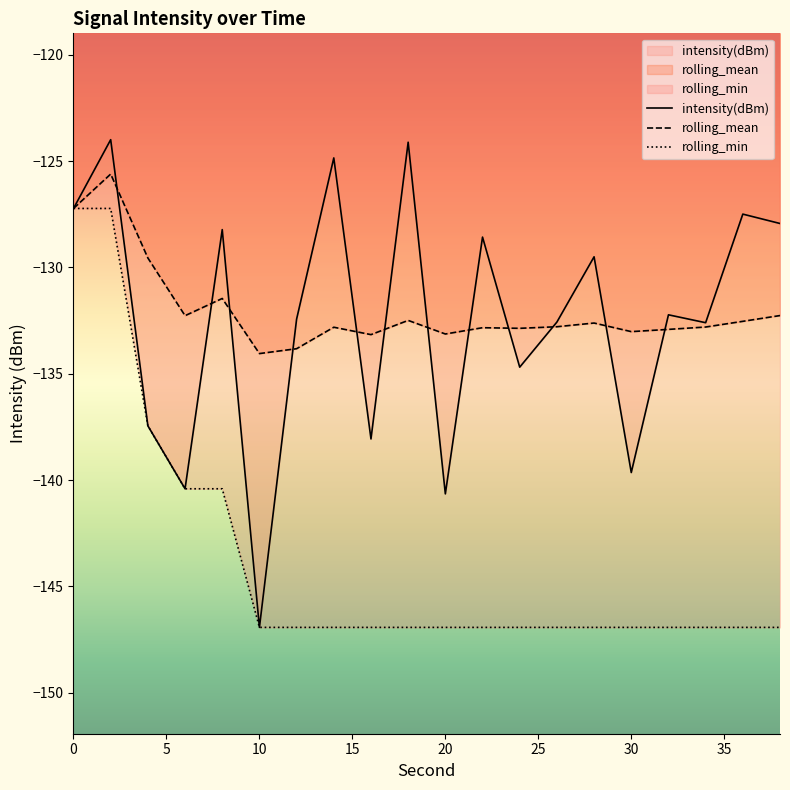

What is the sum of all rolling_min values?

-2876.6